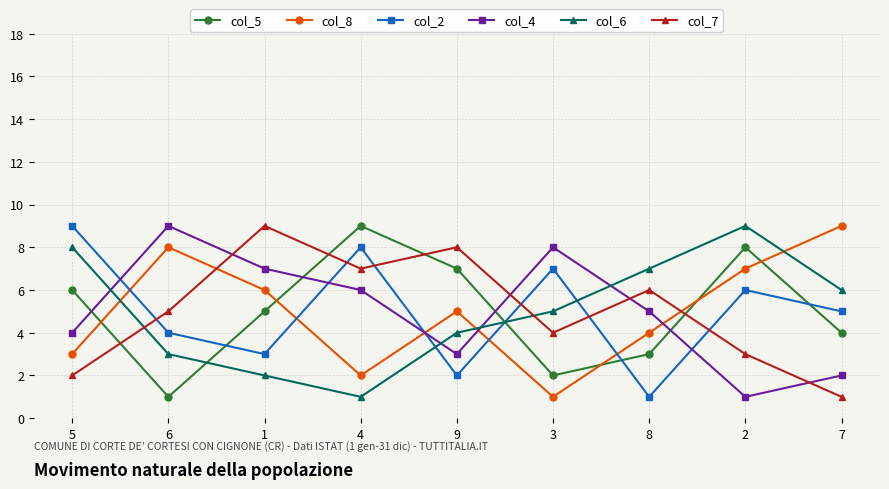

Reading left to right, transcribe all the data shown in this chart.

col_5: 6	1	5	9	7	2	3	8	4
col_8: 3	8	6	2	5	1	4	7	9
col_2: 9	4	3	8	2	7	1	6	5
col_4: 4	9	7	6	3	8	5	1	2
col_6: 8	3	2	1	4	5	7	9	6
col_7: 2	5	9	7	8	4	6	3	1